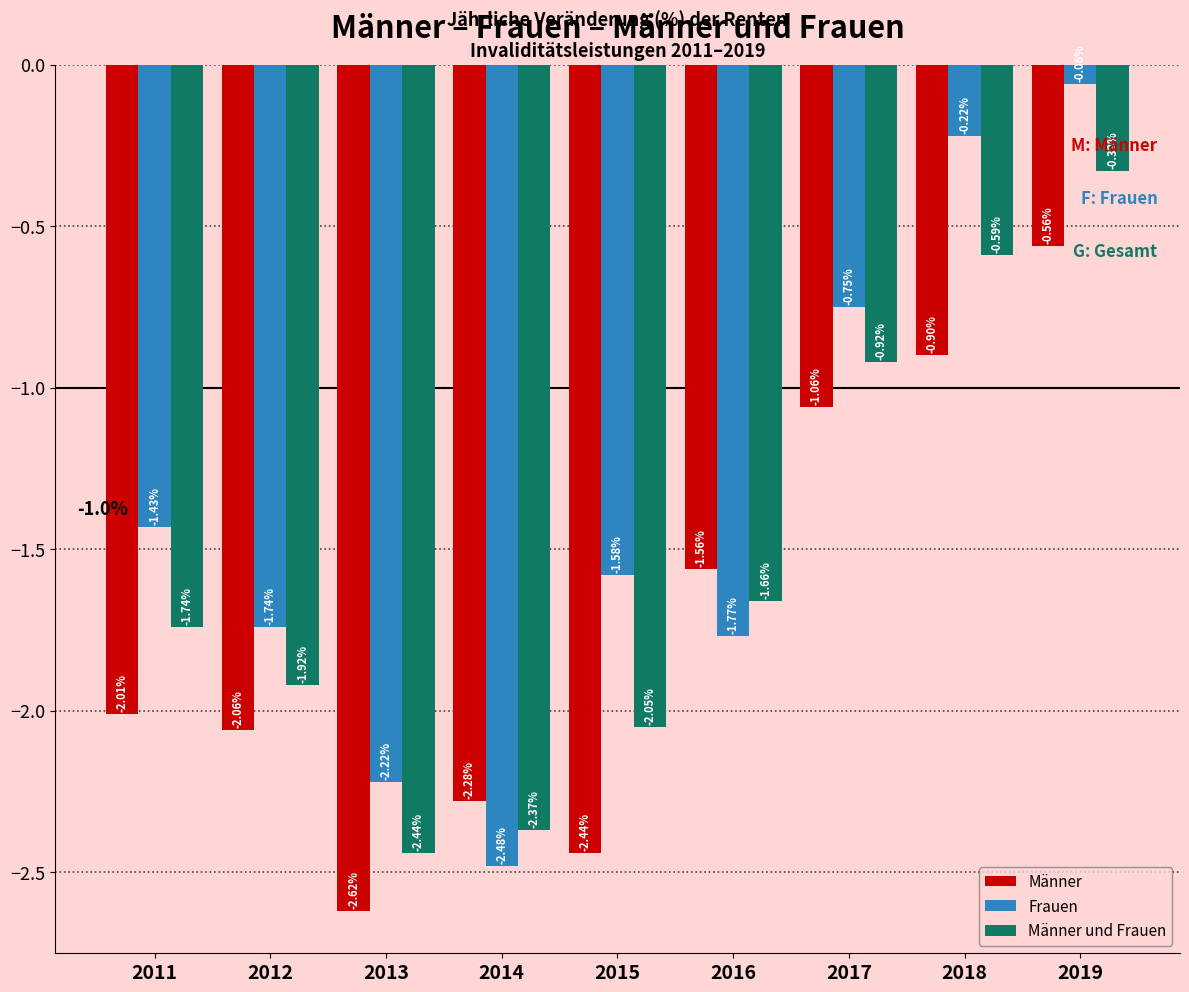

Which series has the widest spread of values?

Frauen